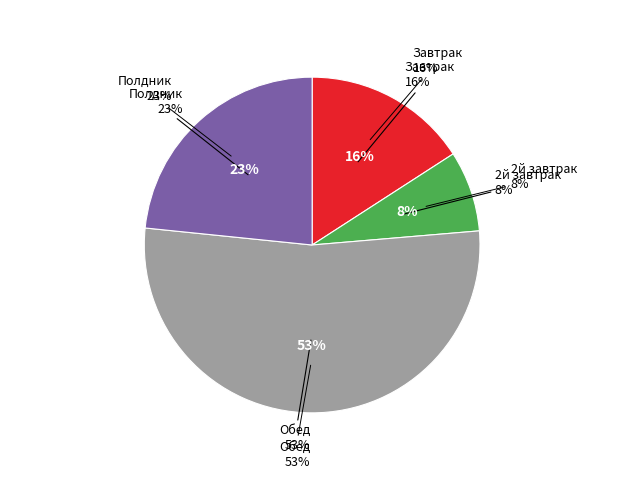

The 2й завтрак slice represents 13% of the pie. True or false?

False